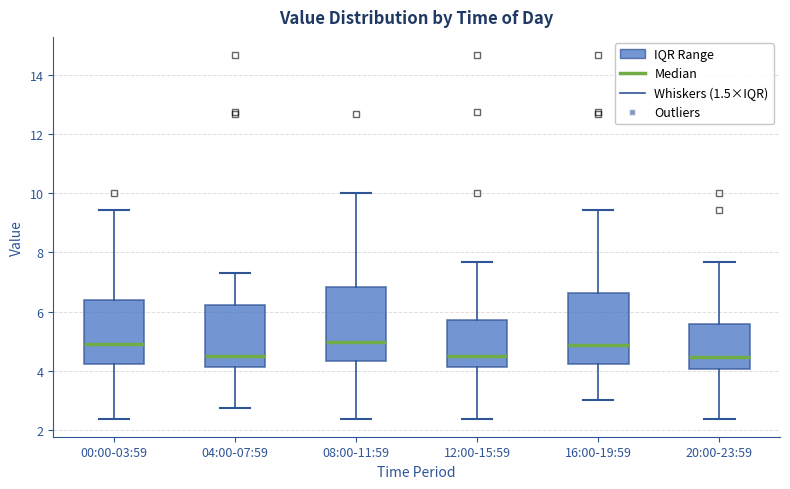

Reading left to right, read every box against the y-axis: the position of its median line, the range the box covers, and the ends of its whiskers. The values are not printed on the chart, so give them approximately, as read against the axis.

00:00-03:59: median 5.0, box 4.2 to 6.4, whiskers 2.4 to 9.4
04:00-07:59: median 4.4, box 4.2 to 6.2, whiskers 2.8 to 7.4
08:00-11:59: median 5.0, box 4.4 to 6.8, whiskers 2.4 to 10.0
12:00-15:59: median 4.4, box 4.2 to 5.8, whiskers 2.4 to 7.6
16:00-19:59: median 4.8, box 4.2 to 6.6, whiskers 3.0 to 9.4
20:00-23:59: median 4.4, box 4.0 to 5.6, whiskers 2.4 to 7.6